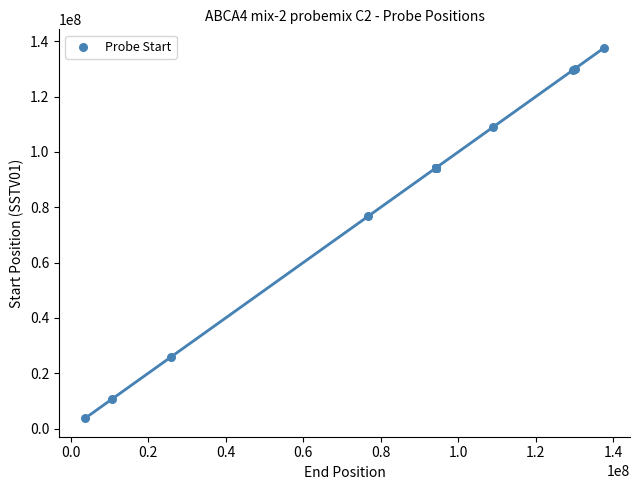

What Y value in the scatter plot is closest to 70681607?

76842475